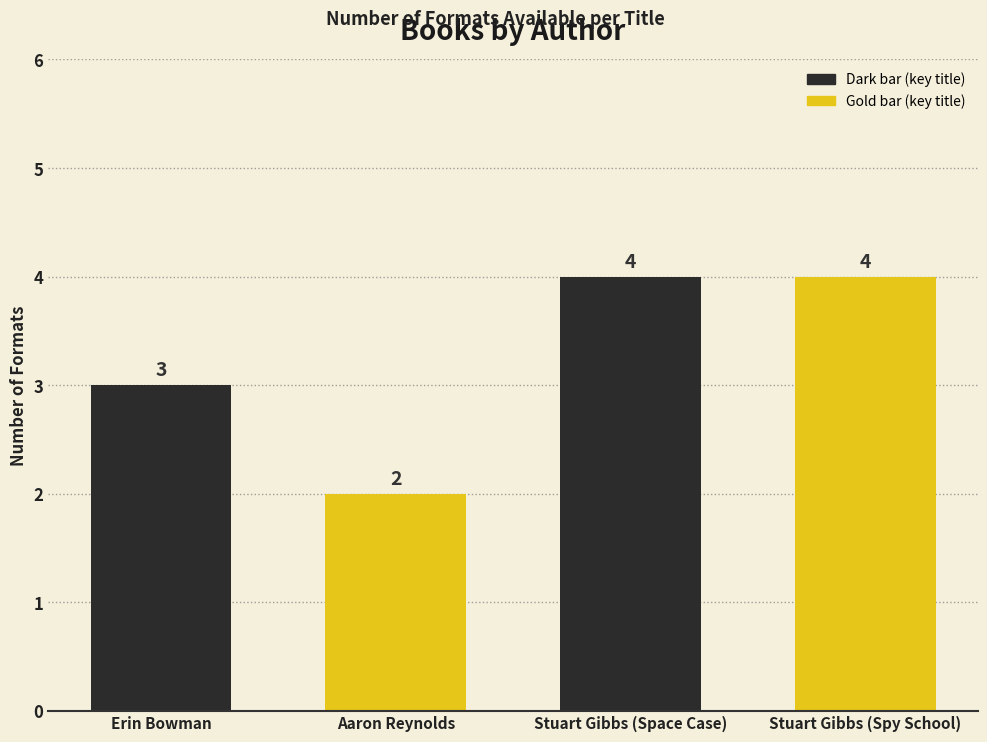

True or false: the data shows 2 at Stuart Gibbs (Space Case).

False